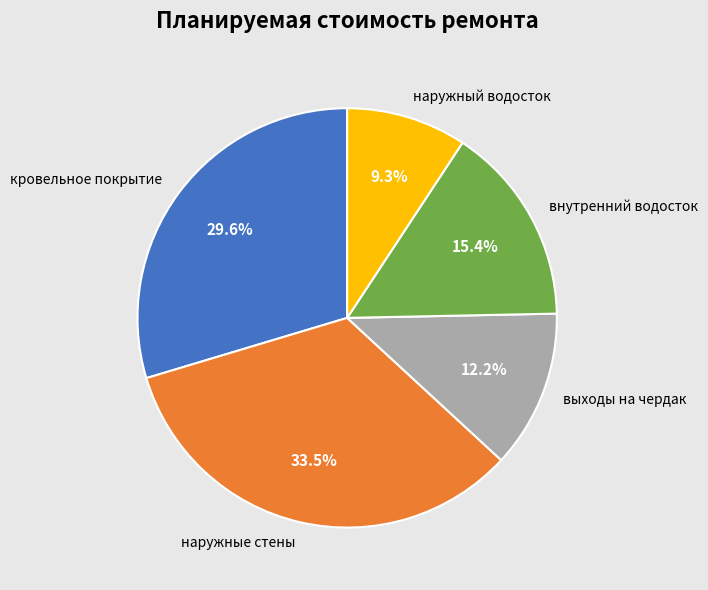

Which slice is the smallest?

наружный водосток